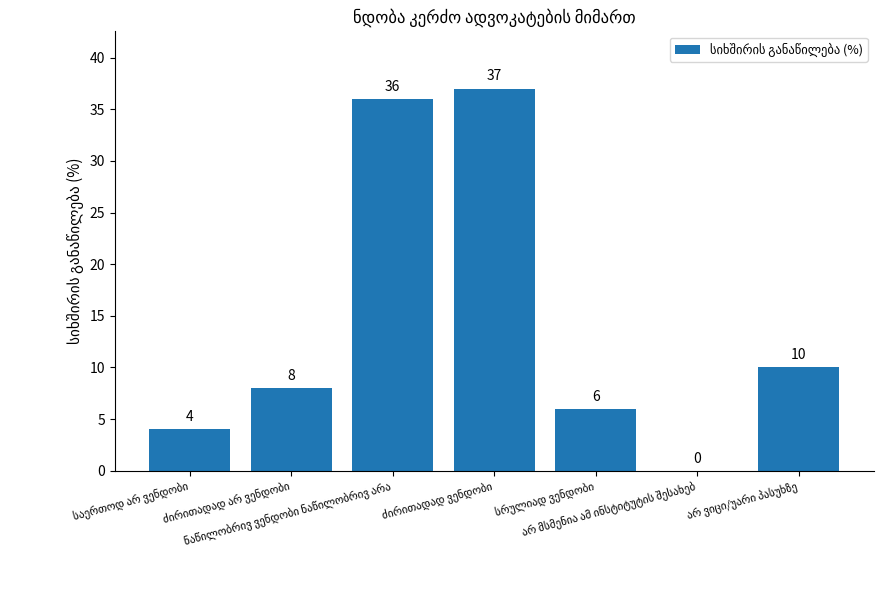

What is the greatest value displayed?

37